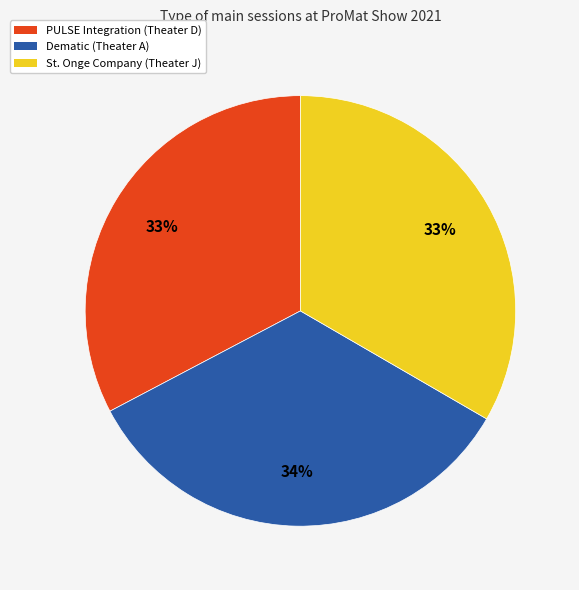

Do Dematic (Theater A) and St. Onge Company (Theater J) together represent more than half of the pie?

Yes